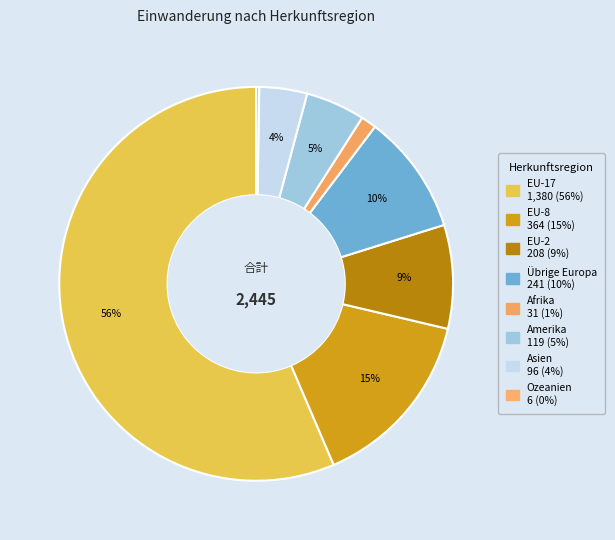

Combined, do Asien and Amerika account for over 50%?

No